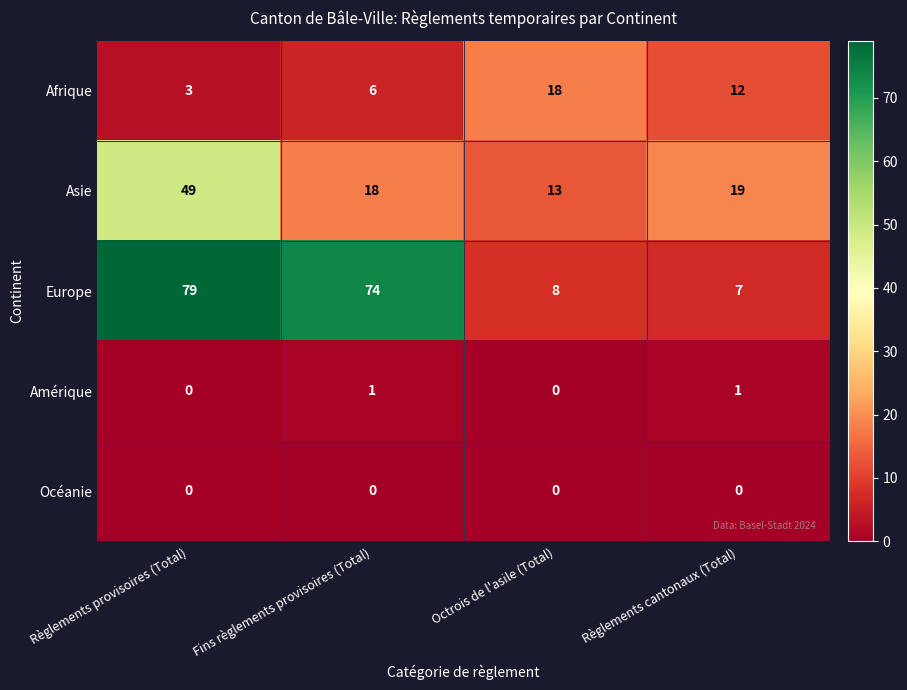

At which label is Afrique closest to 10?

Règlements cantonaux (Total)